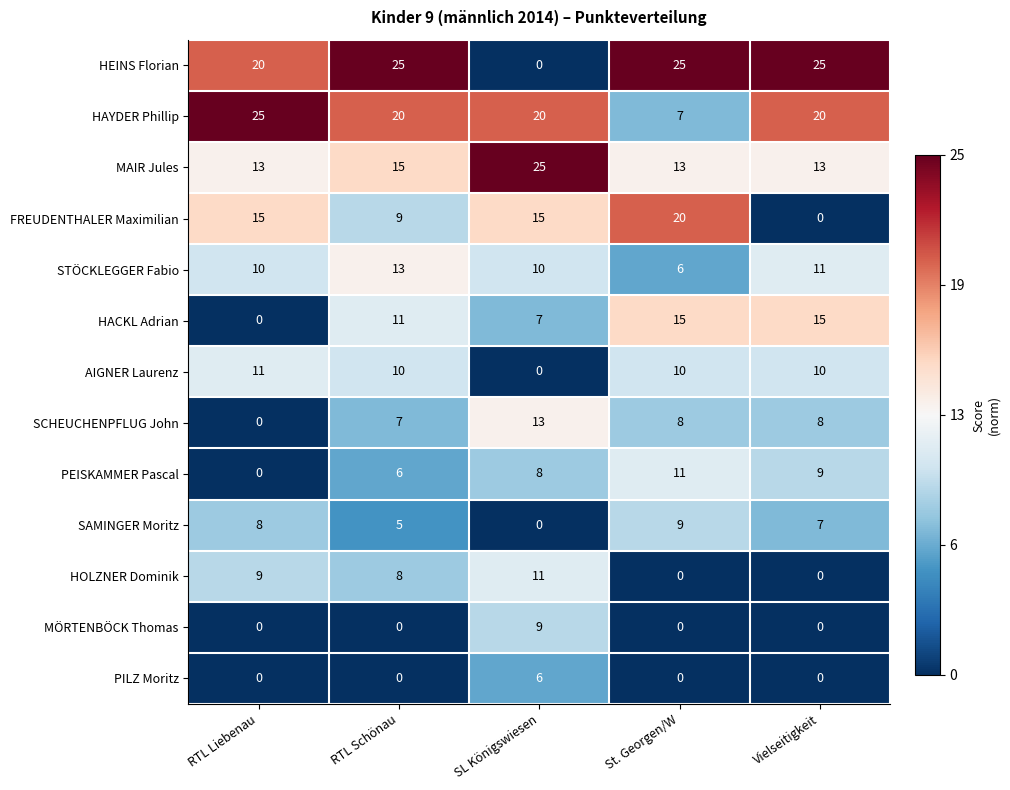

Count the number of categories in the chart.

5